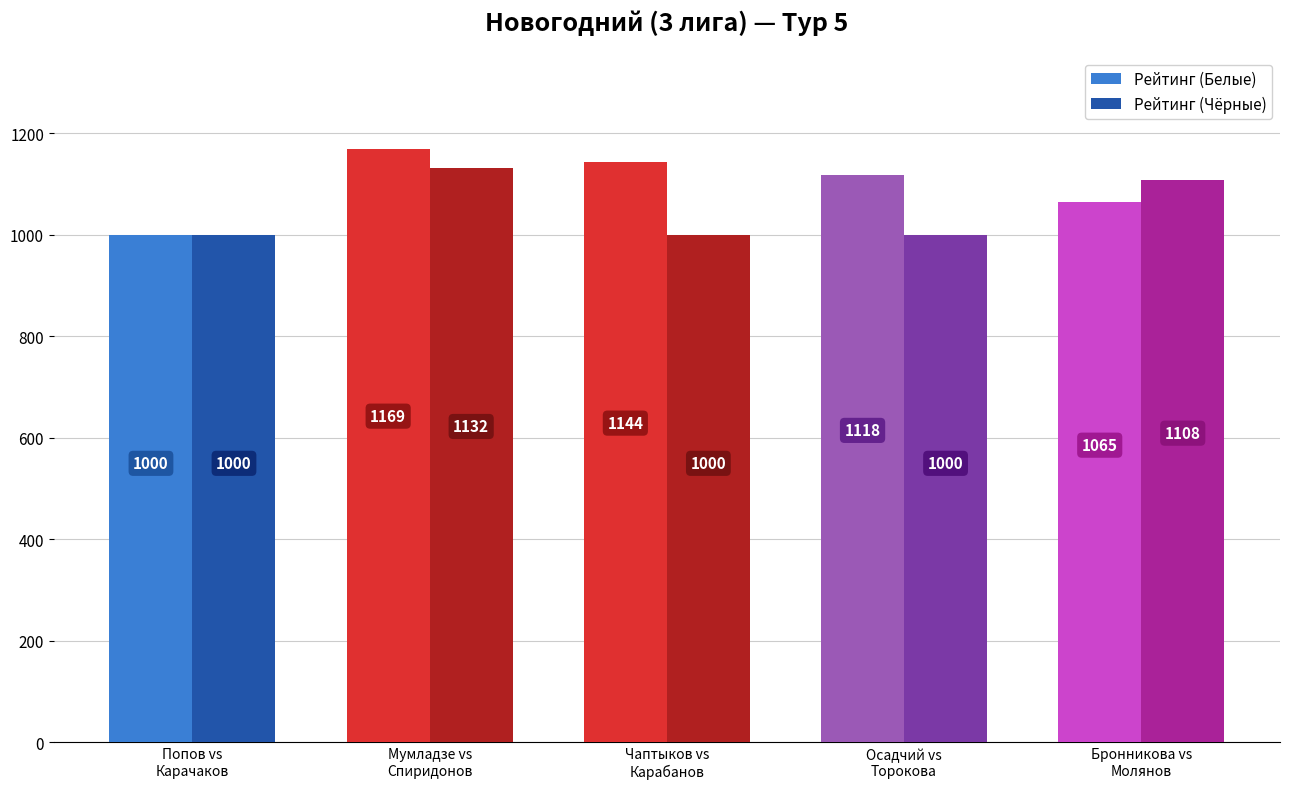

Are the bars horizontal?

No